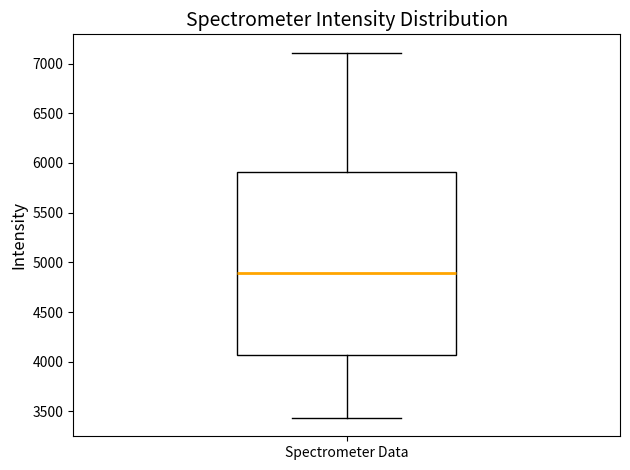

Where does the median line of the box for Spectrometer Data sit on the y-axis? The values are not printed on the chart, so give them approximately, as read against the axis.

4900